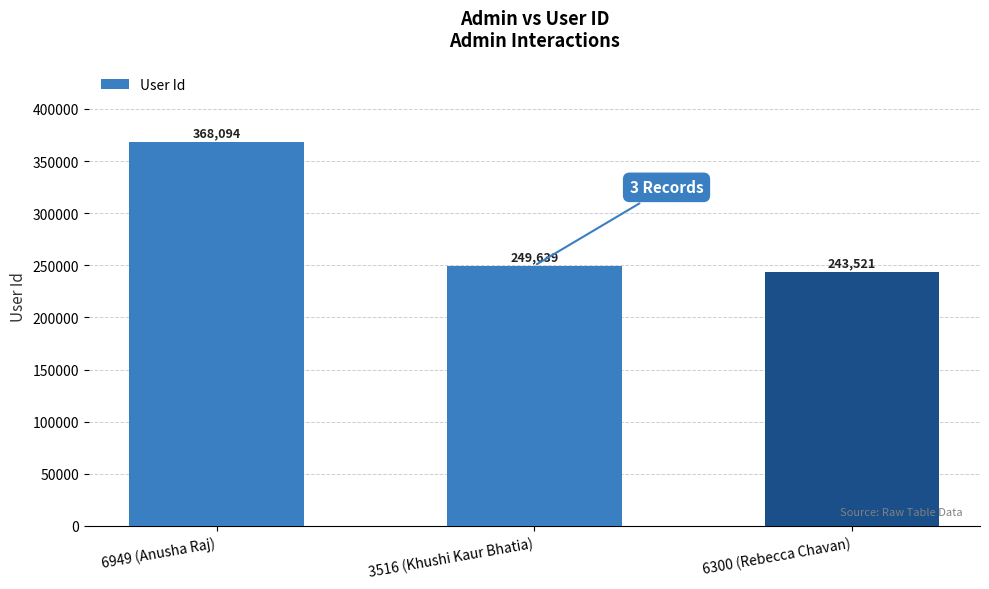

True or false: the data shows 177194 at 6949 (Anusha Raj).

False